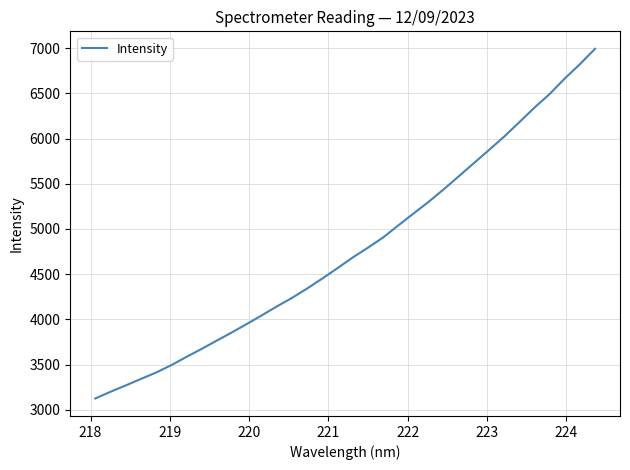

What is the minimum value shown in the chart?

3126.0